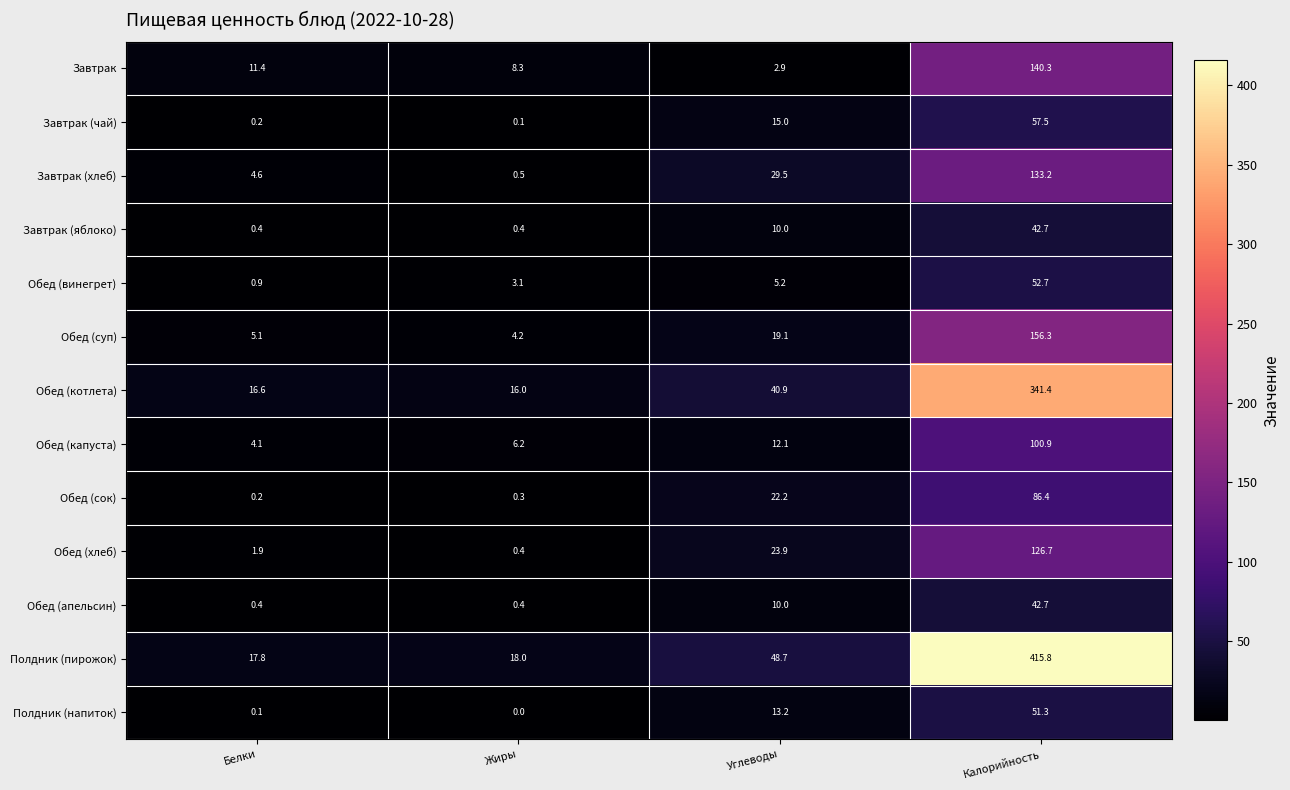

At which category is the sum across all series the highest?

Калорийность